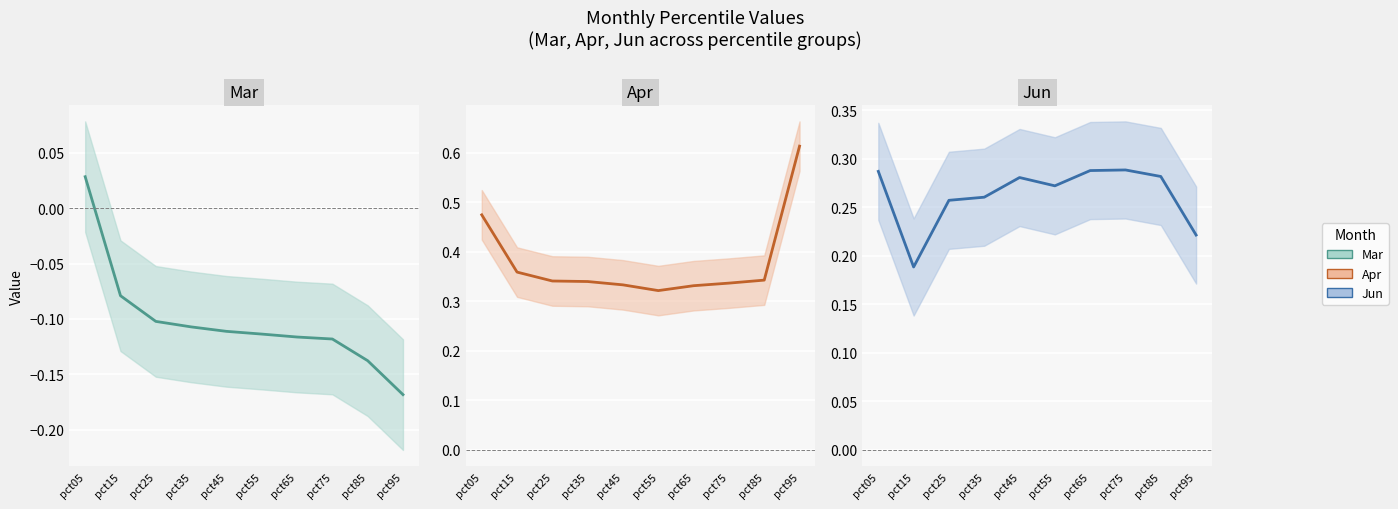

The value of Jun (mid) at pct95 is 0.1. True or false?

False